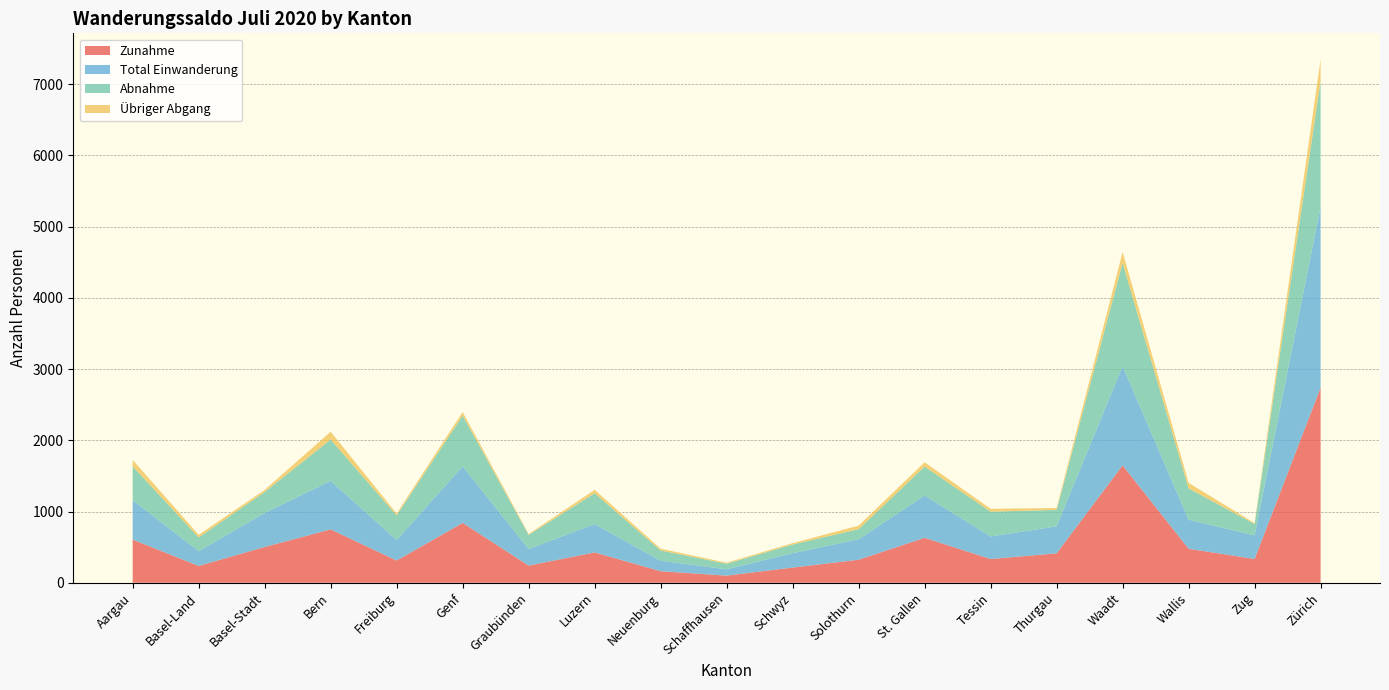

At which label does Zunahme reach its peak?

Zürich